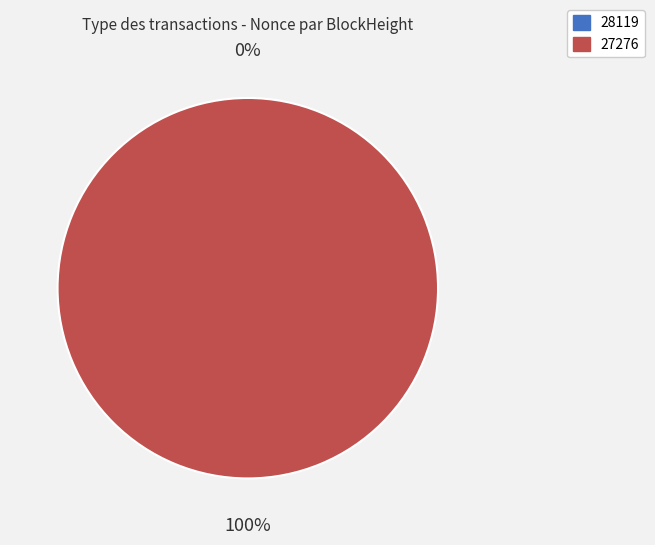

Which has a higher value, 28119 or 27276?

27276